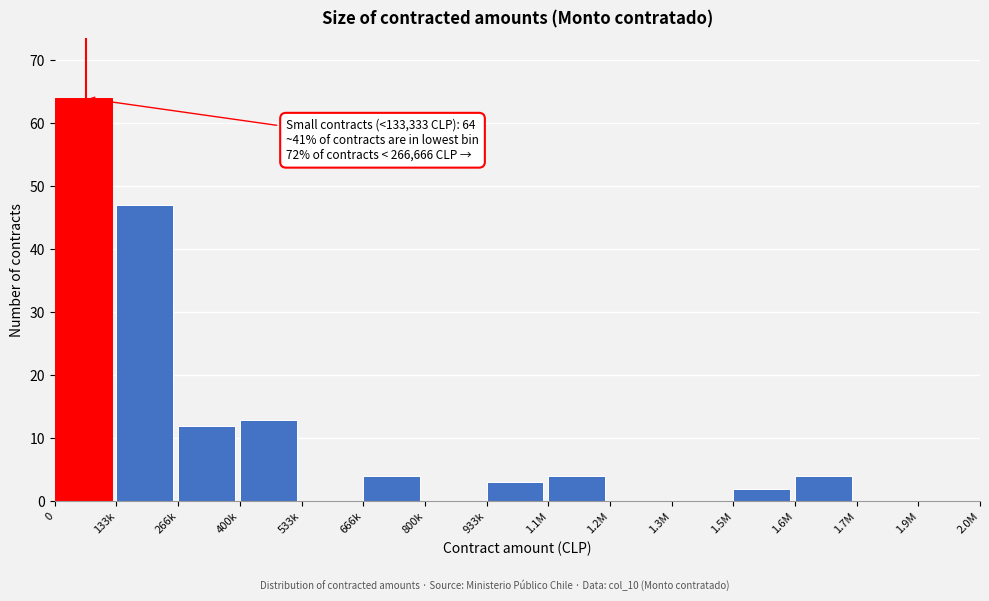

Reading left to right, list all the values displayed in this chart.

0=64	133k=47	266k=12	400k=13	533k=0	666k=4	800k=0	933k=3	1.1M=4	1.2M=0	1.3M=0	1.5M=2	1.6M=4	1.7M=0	1.9M=0